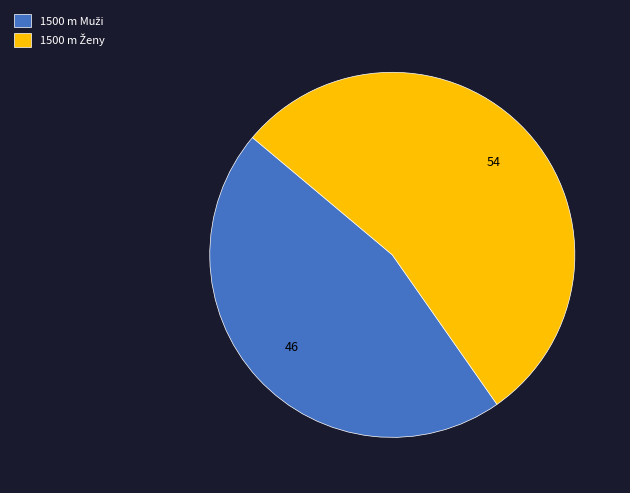

Is there a majority slice in this chart?

Yes